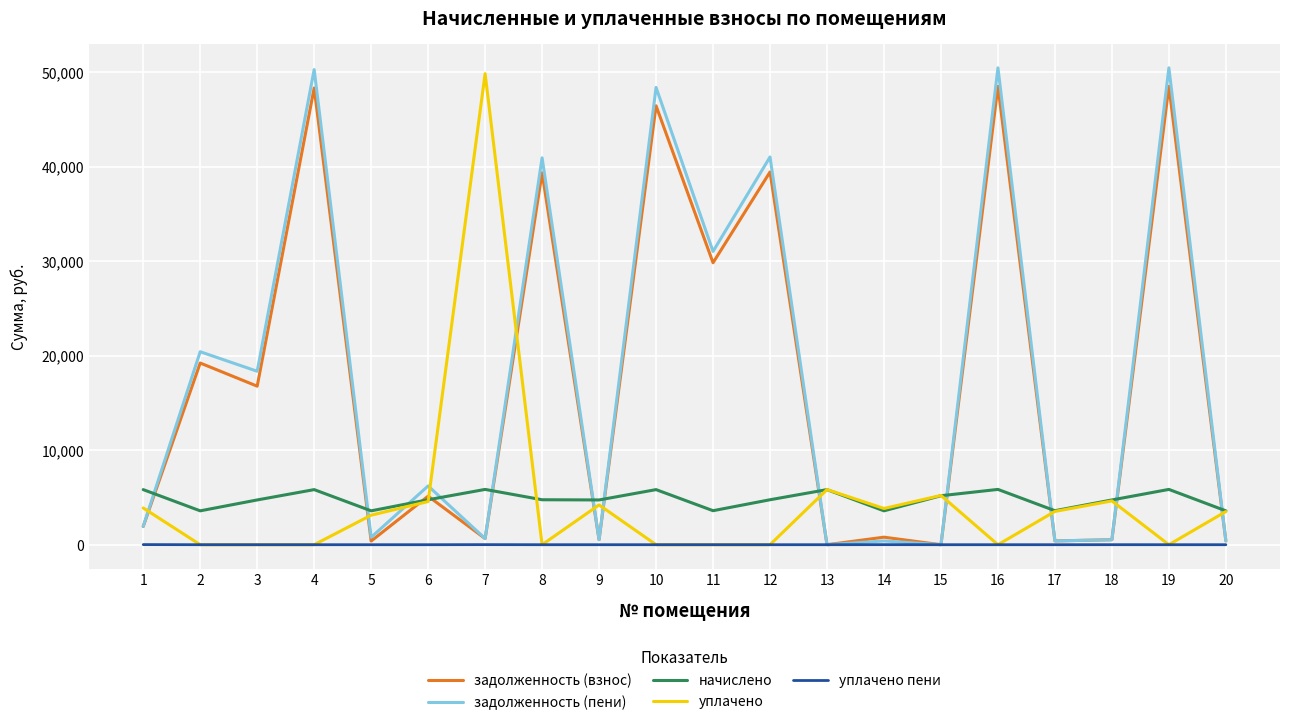

What is the greatest value displayed?

50477.5